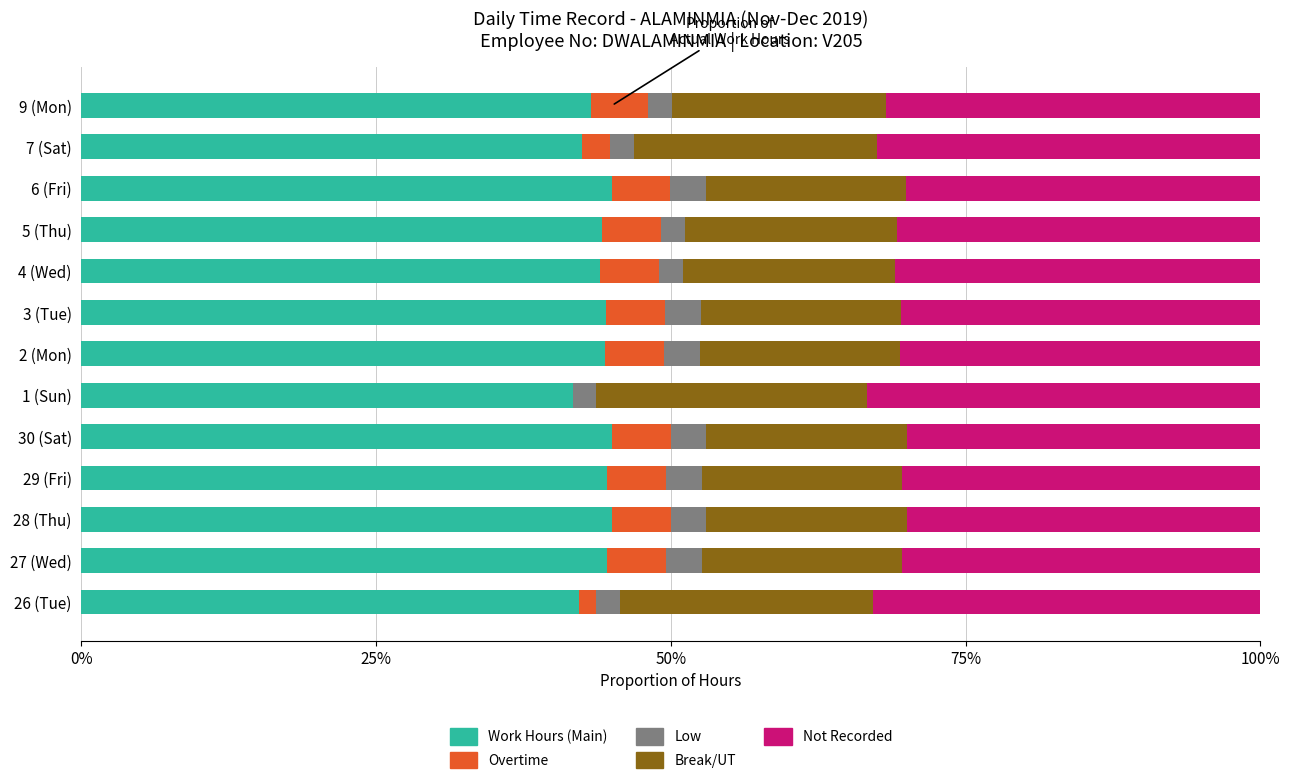

Count the number of categories in the chart.

13